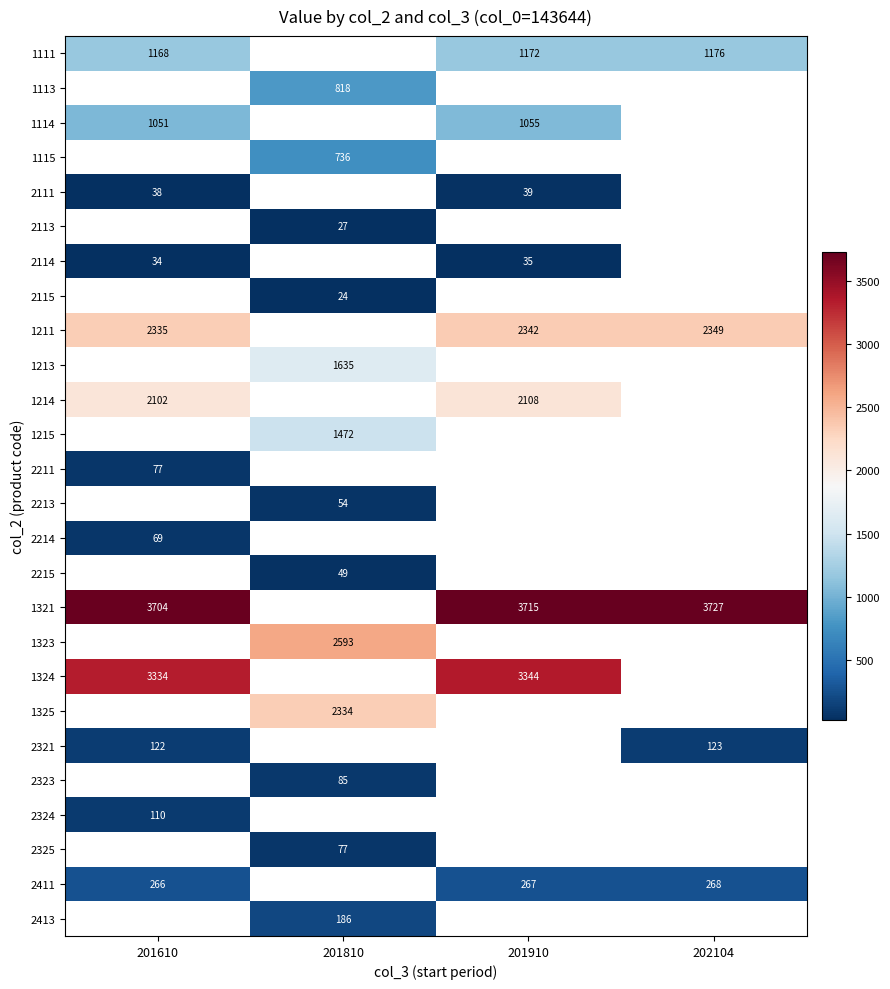

At how many categories does at least one series exceed 1106?

4